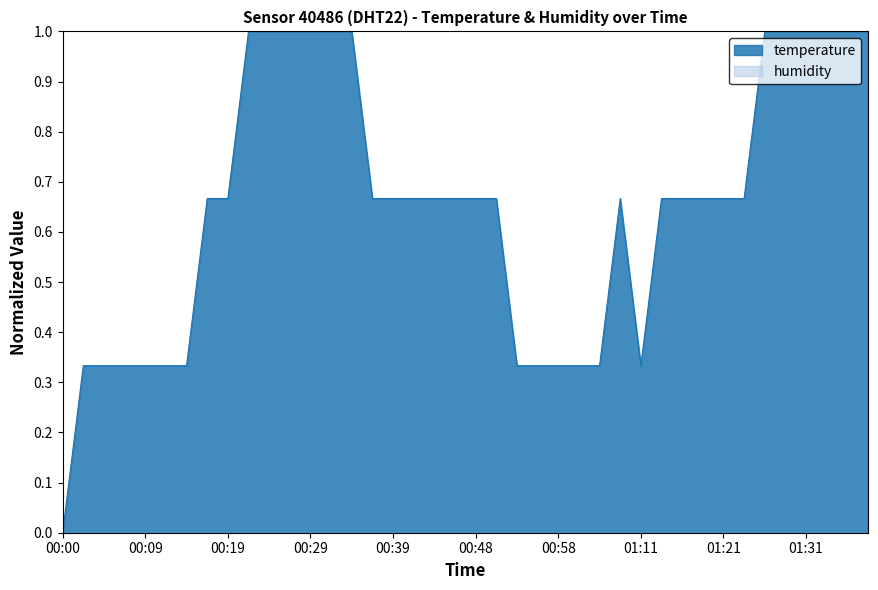

How many points are lower than both their immediate neighbors (excluding endpoints)?

1